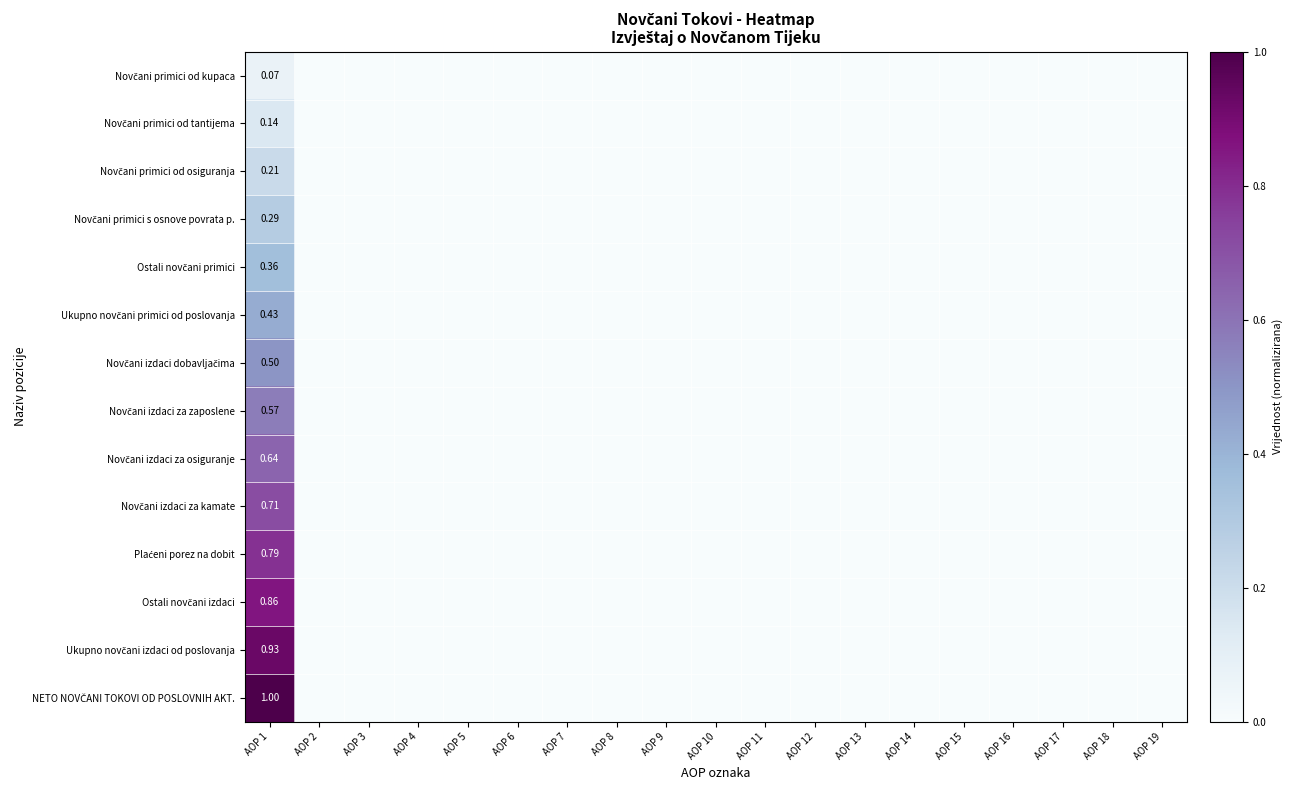

True or false: Novčani primici s osnove povrata p. has a value of 0.0 at AOP 2.

True